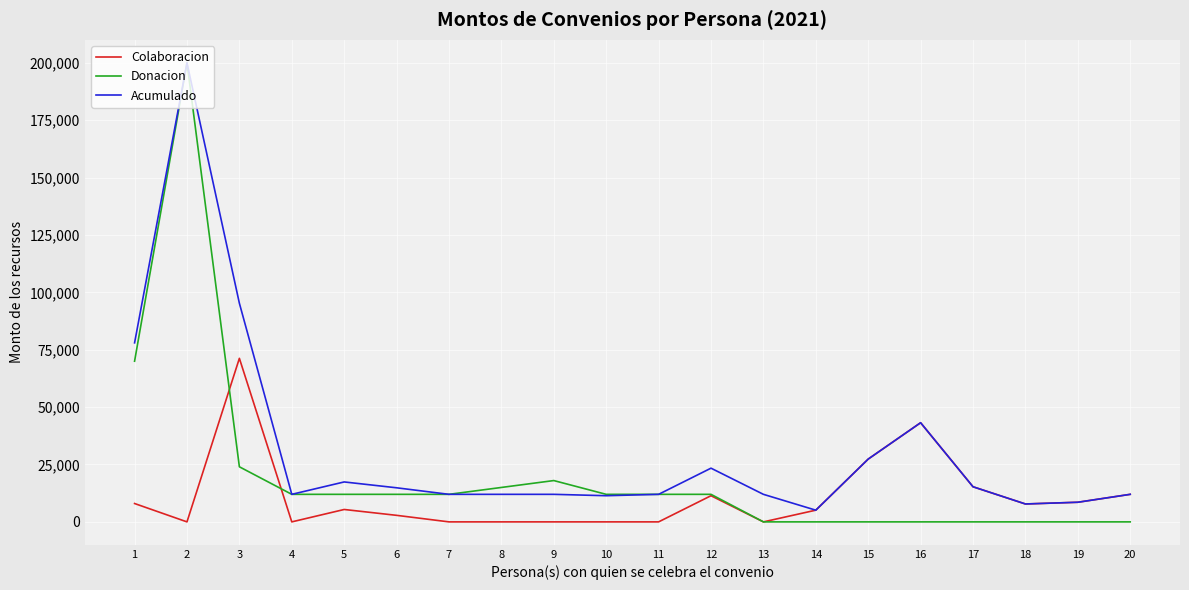

What is the difference between the Donacion values at 18 and 5?

12000